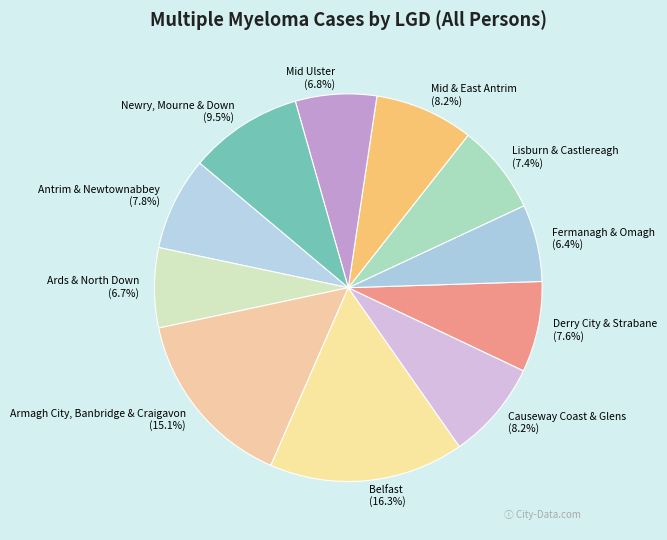

Between Lisburn & Castlereagh and Ards & North Down, which is larger?

Lisburn & Castlereagh